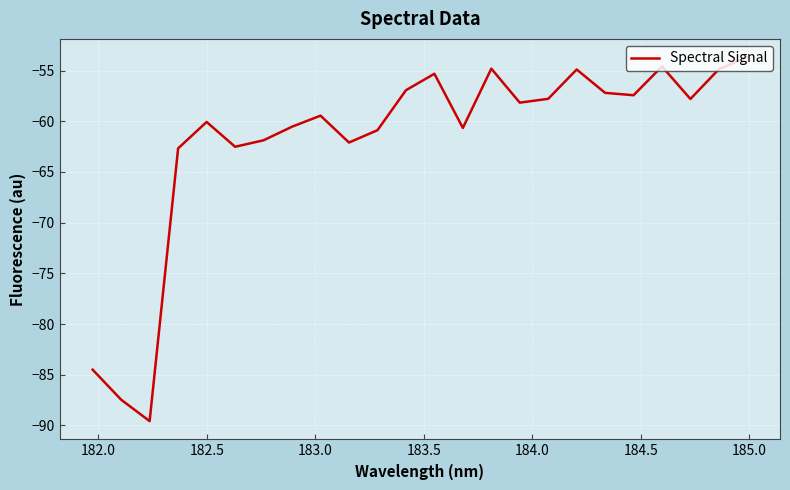

What is the difference between the maximum and minimum values?

35.9